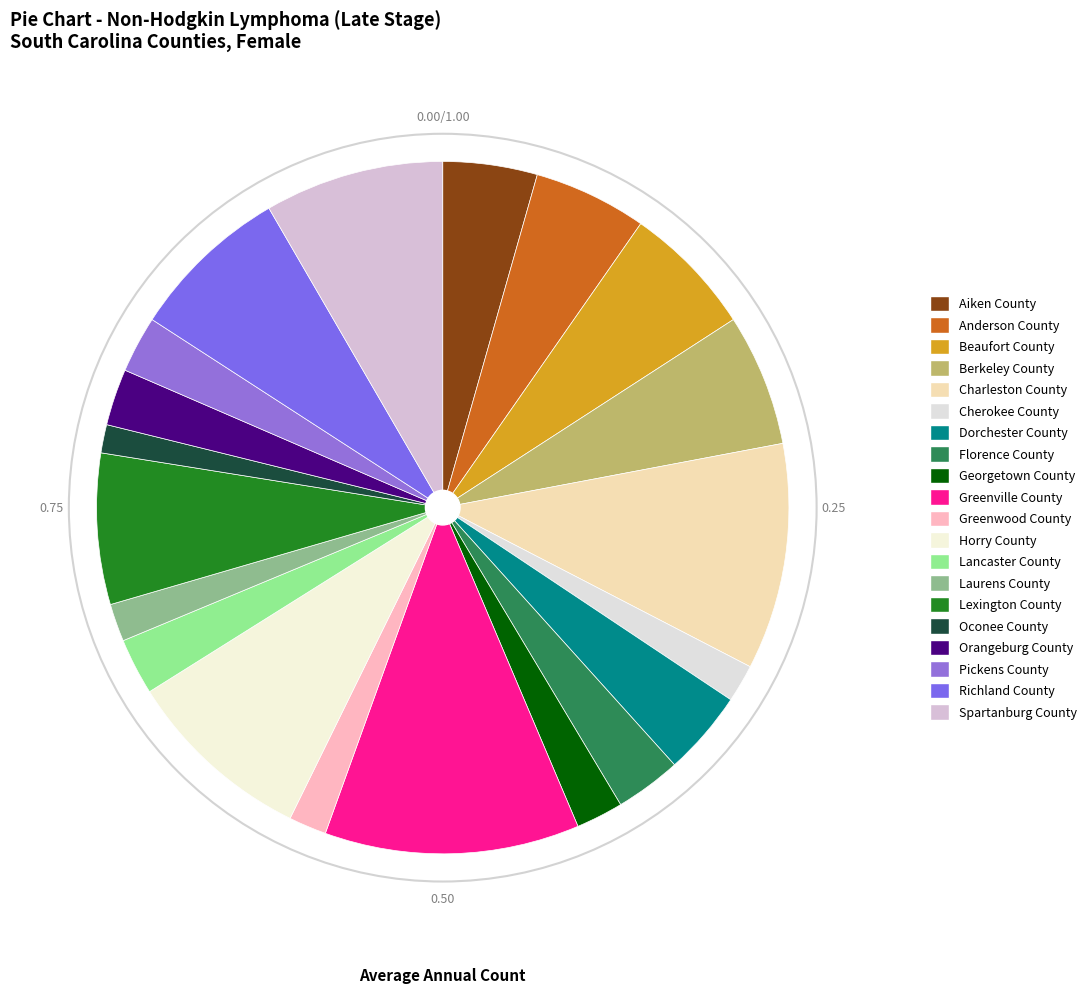

Which slice is the smallest?

Oconee County